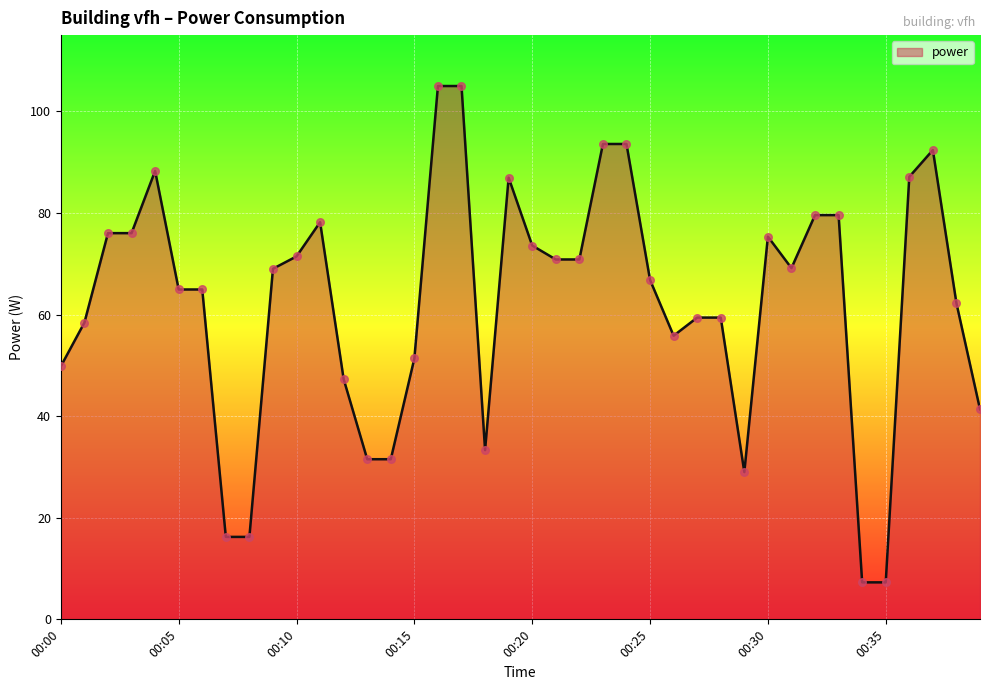

What is the minimum value shown in the chart?

7.3